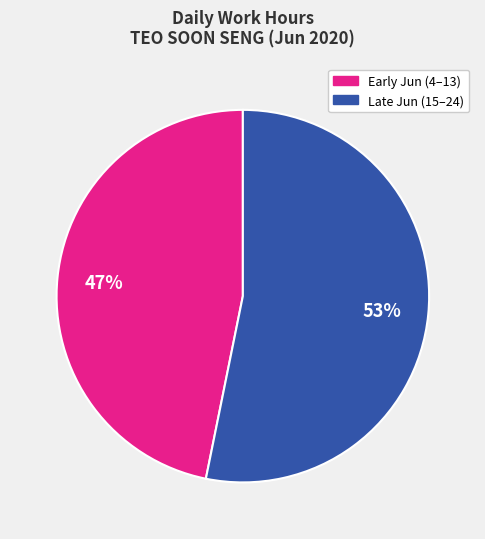

To the nearest percent, what is the difference between the largest and smallest slice percentages?

6%